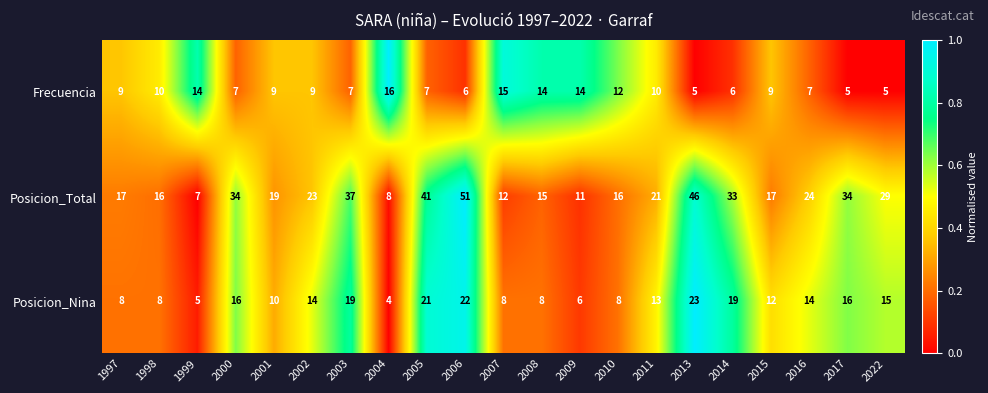

What is the total value across all series at 2011?

44